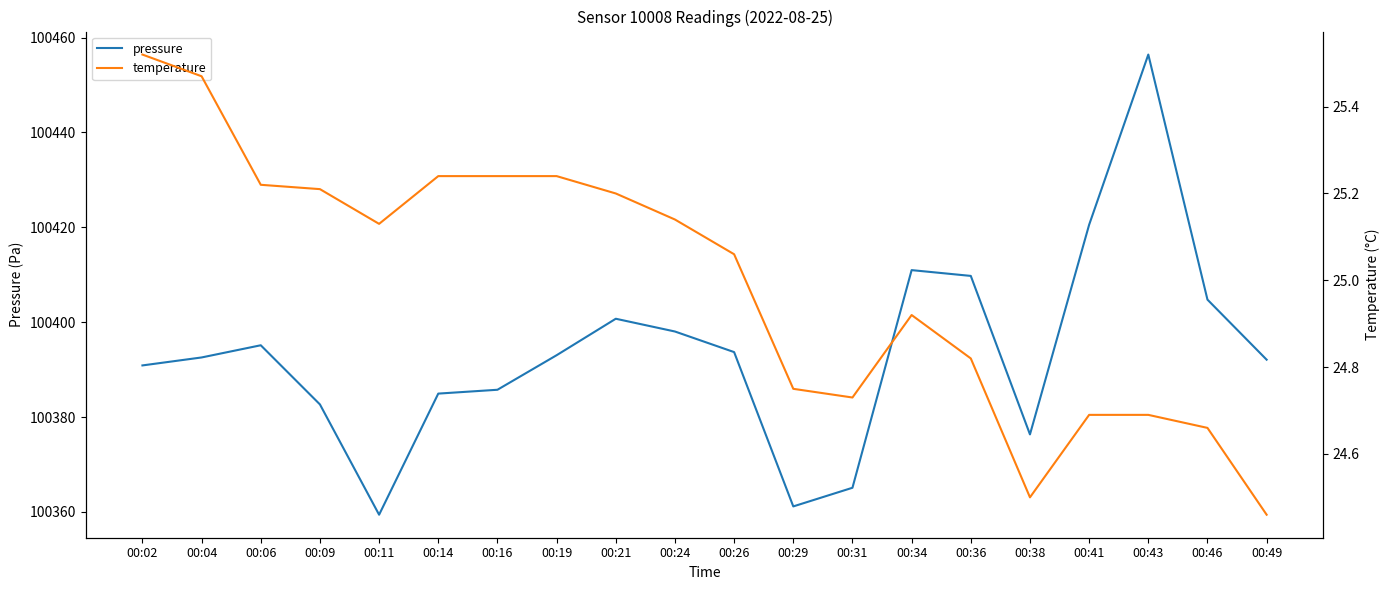

Reading left to right, transcribe all the data shown in this chart.

pressure: 100390.9	100392.6	100395.1	100382.7	100359.4	100384.9	100385.8	100393.0	100400.7	100398.0	100393.7	100361.2	100365.1	100411.0	100409.8	100376.3	100420.5	100456.4	100404.8	100392.1
temperature: 25.5	25.5	25.2	25.2	25.1	25.2	25.2	25.2	25.2	25.1	25.1	24.8	24.7	24.9	24.8	24.5	24.7	24.7	24.7	24.5